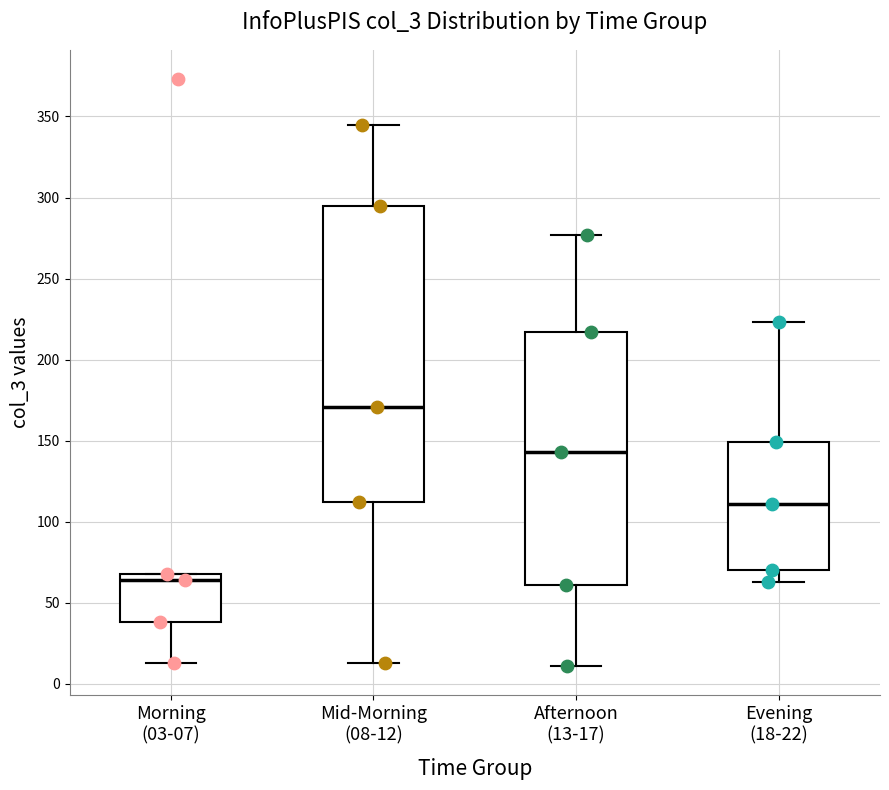

Where is the upper edge of the box for Evening (18-22) on the y-axis? The values are not printed on the chart, so give them approximately, as read against the axis.

150